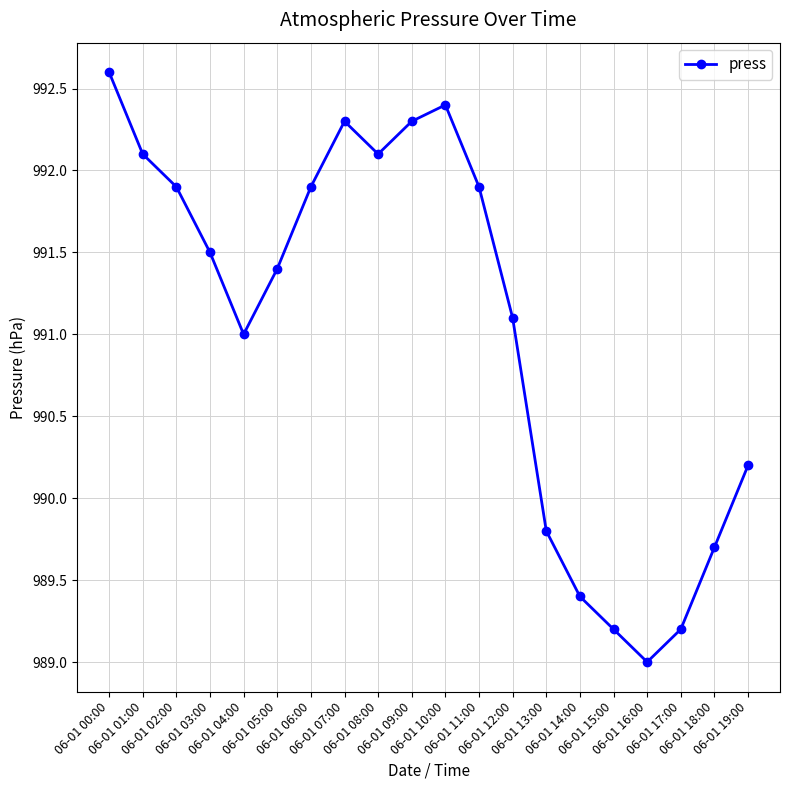

What is the sum of all values?

19821.0